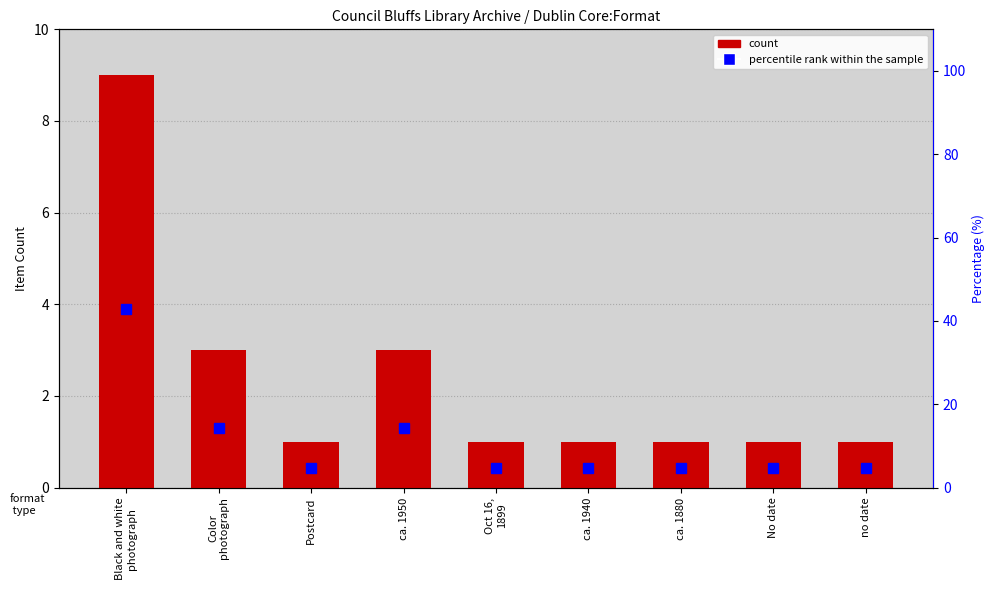

At which category does the chart reach its minimum across all series?

Postcard